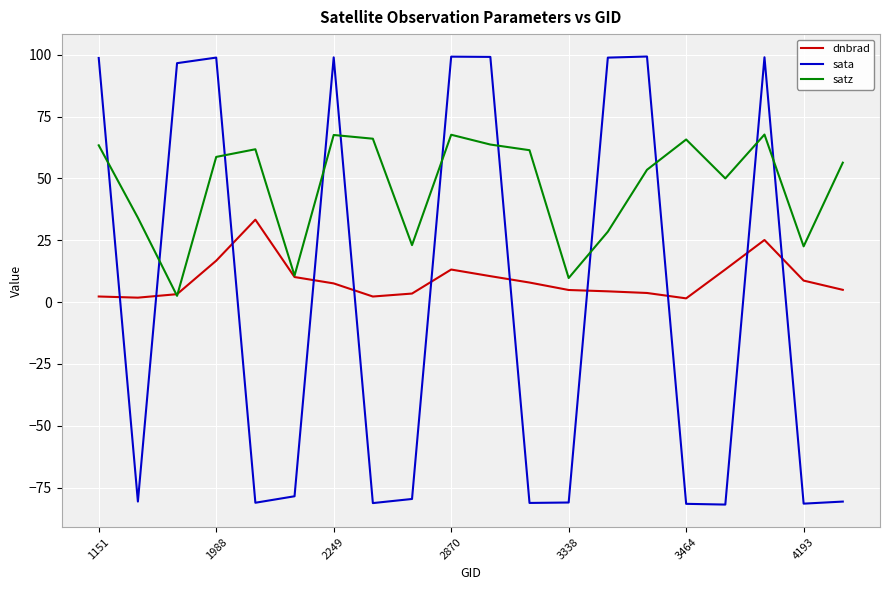

Which series has the largest range (max minus min)?

sata